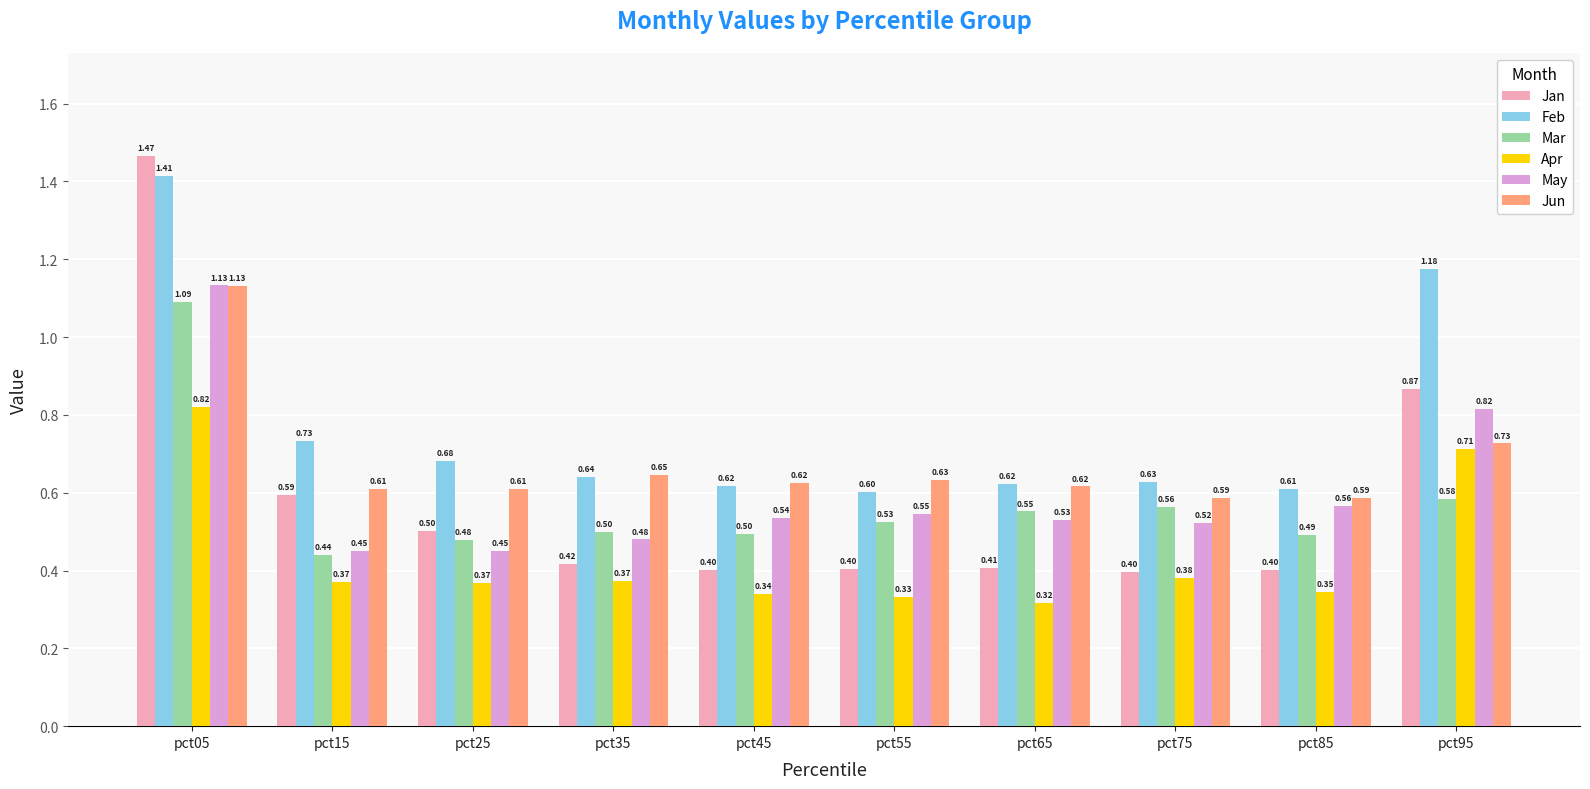

How many May values are between 0 and 1?

9